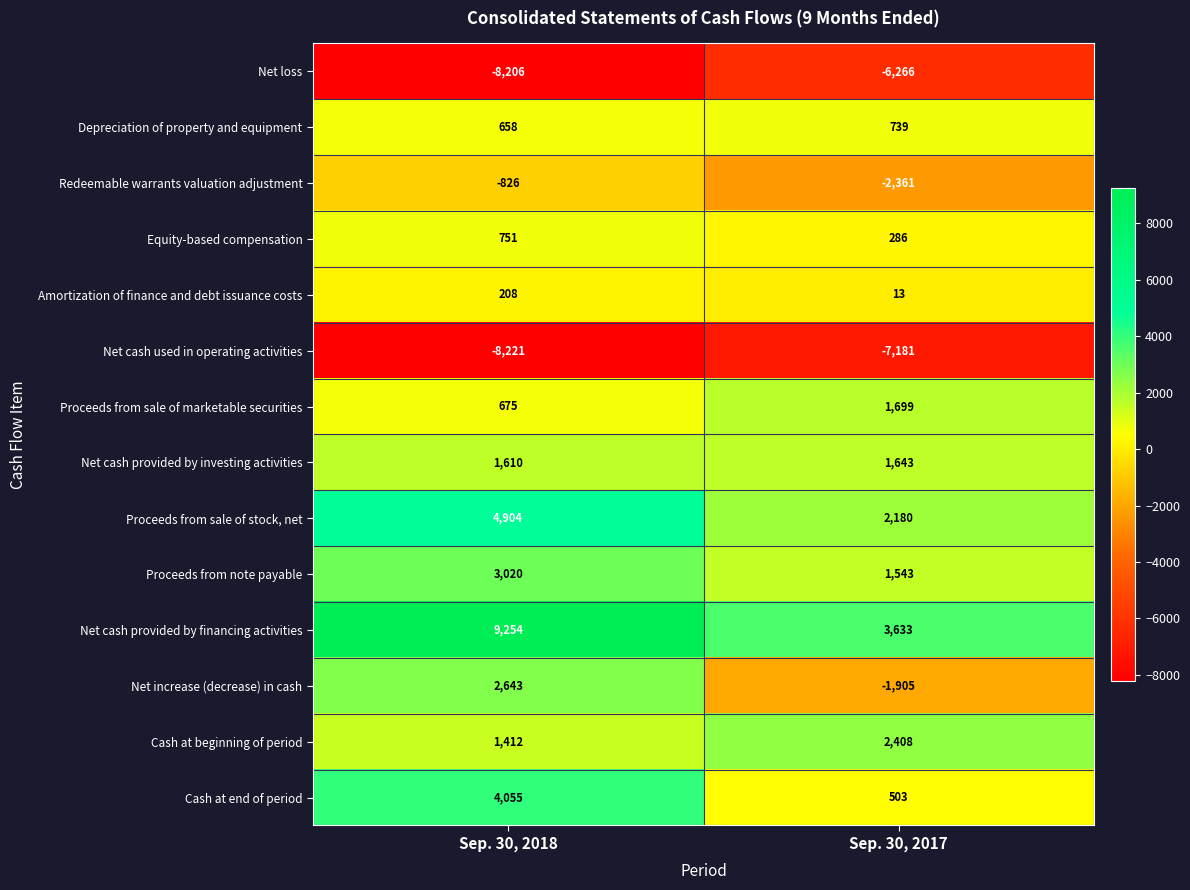

At which label is Net cash provided by investing activities closest to 1626?

Sep. 30, 2018